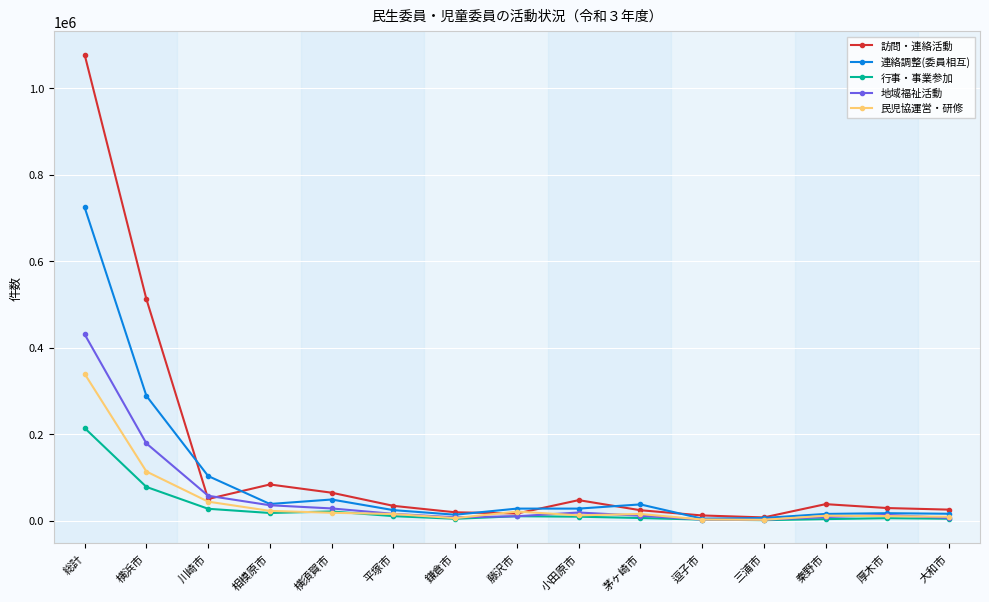

How many lines are shown in the chart?

5